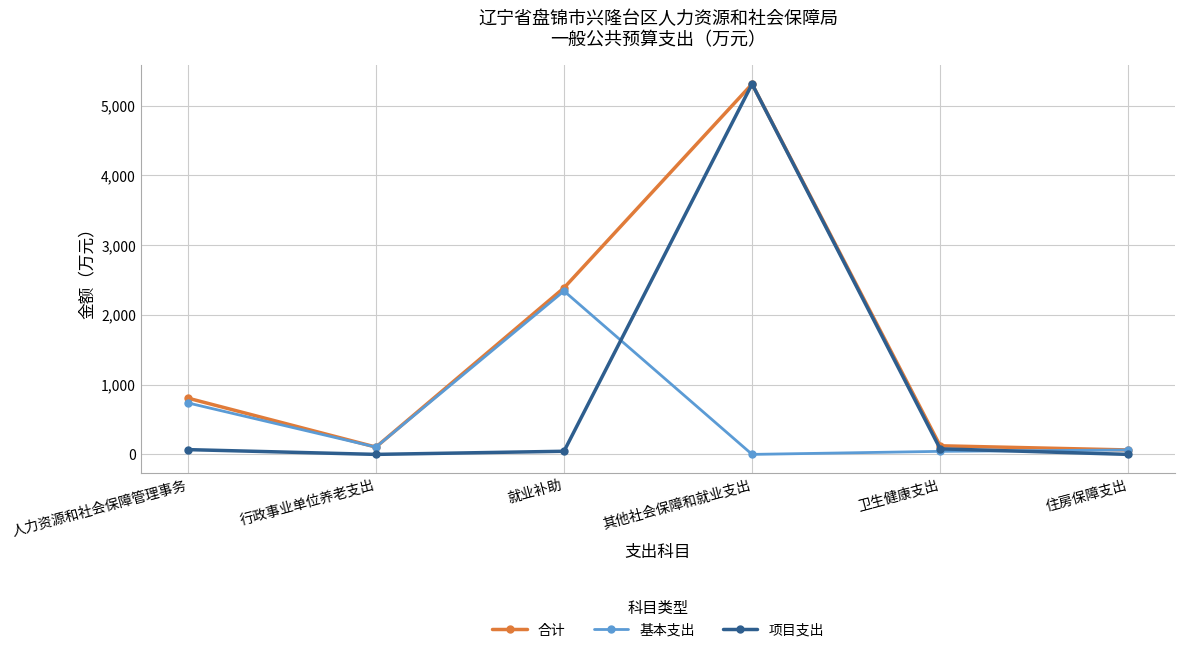

The value of 项目支出 at 住房保障支出 is 2368.4. True or false?

False